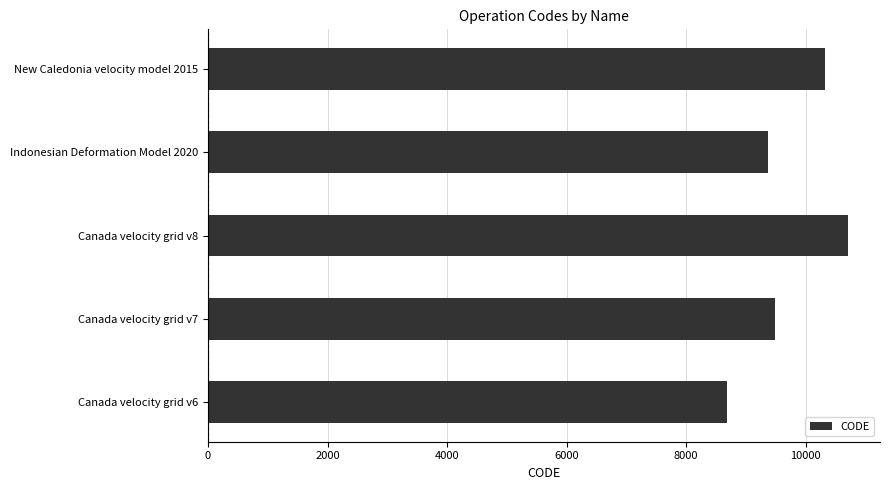

Reading top to bottom, transcribe all the data shown in this chart.

New Caledonia velocity model 2015=10323	Indonesian Deformation Model 2020=9375	Canada velocity grid v8=10707	Canada velocity grid v7=9483	Canada velocity grid v6=8676